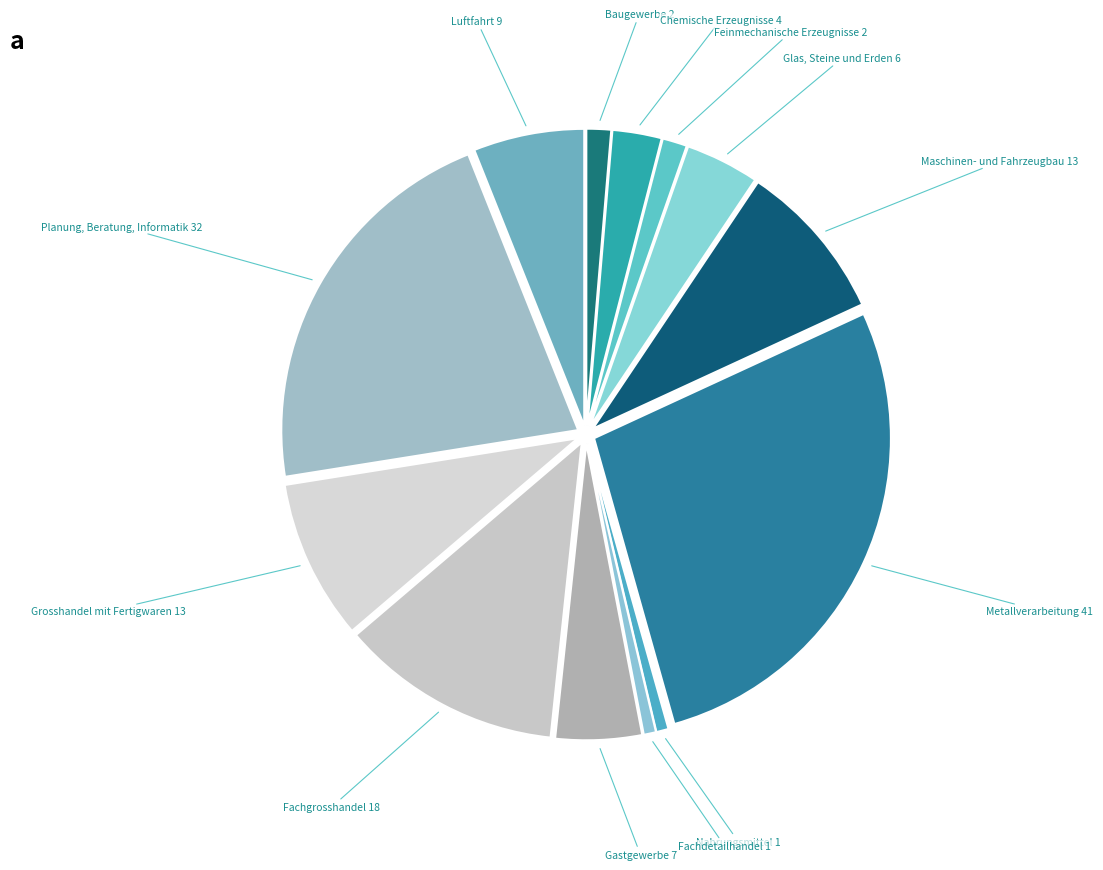

How many segments does this pie chart have?

13